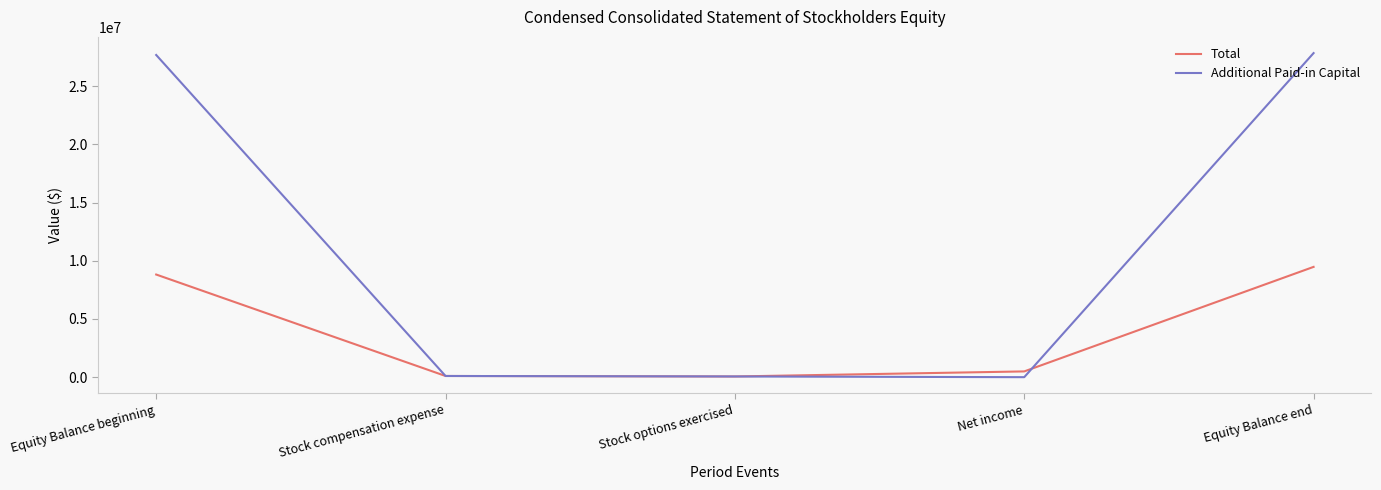

True or false: Additional Paid-in Capital has a value of 15067302 at Equity Balance beginning.

False